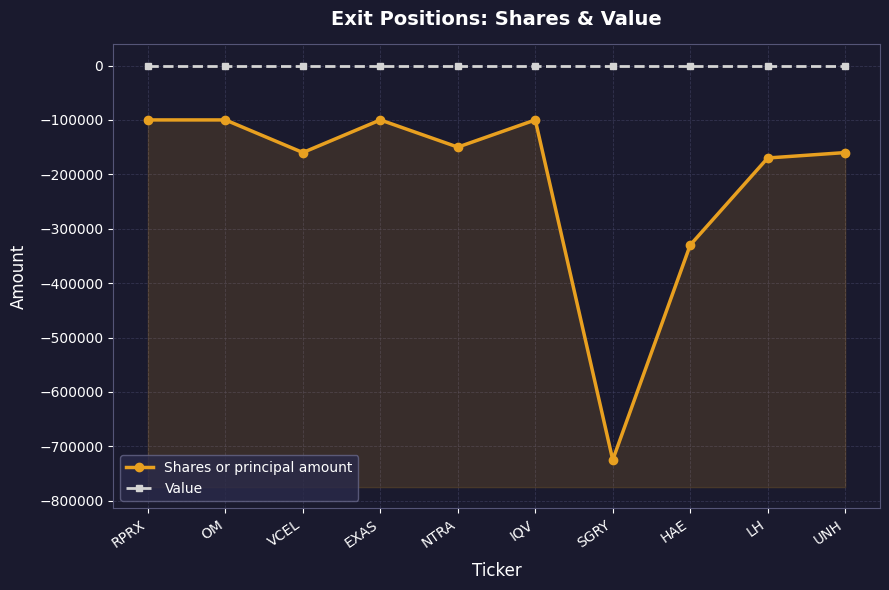

At which category does Shares or principal amount reach its first local peak?

EXAS